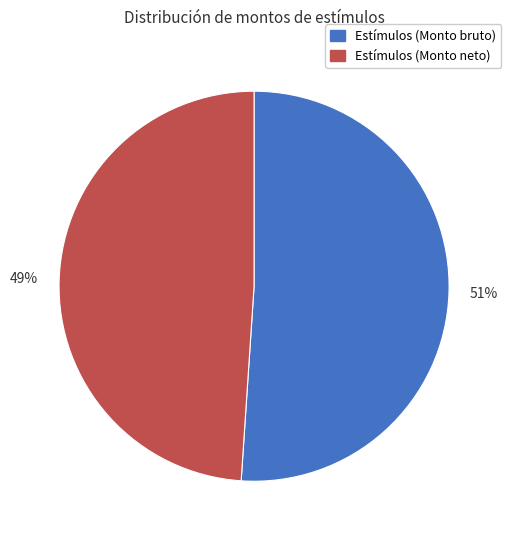

Which has a higher value, Estímulos (Monto neto) or Estímulos (Monto bruto)?

Estímulos (Monto bruto)